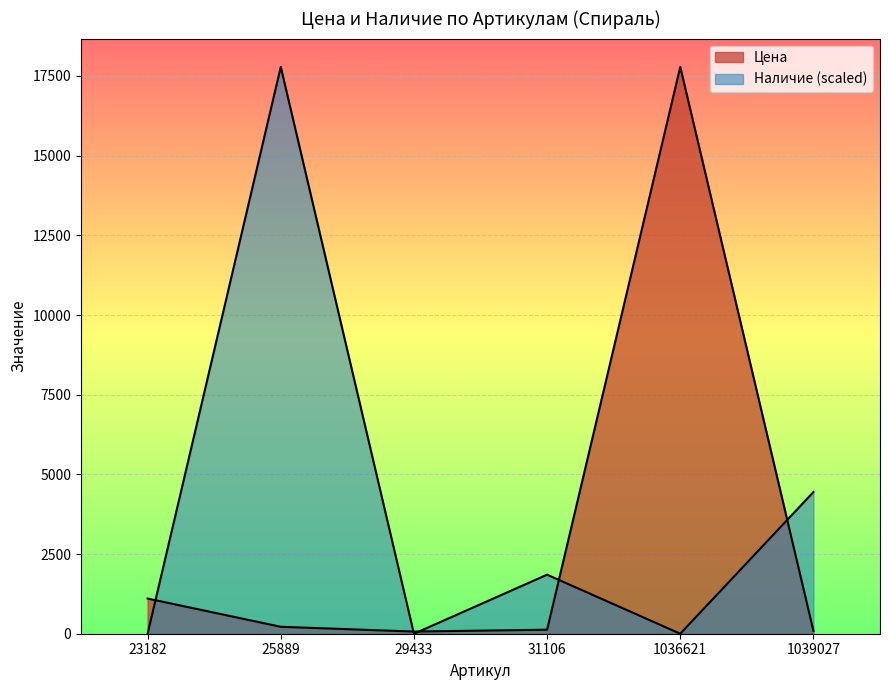

The value of Наличие at 29433 is 0.0. True or false?

True